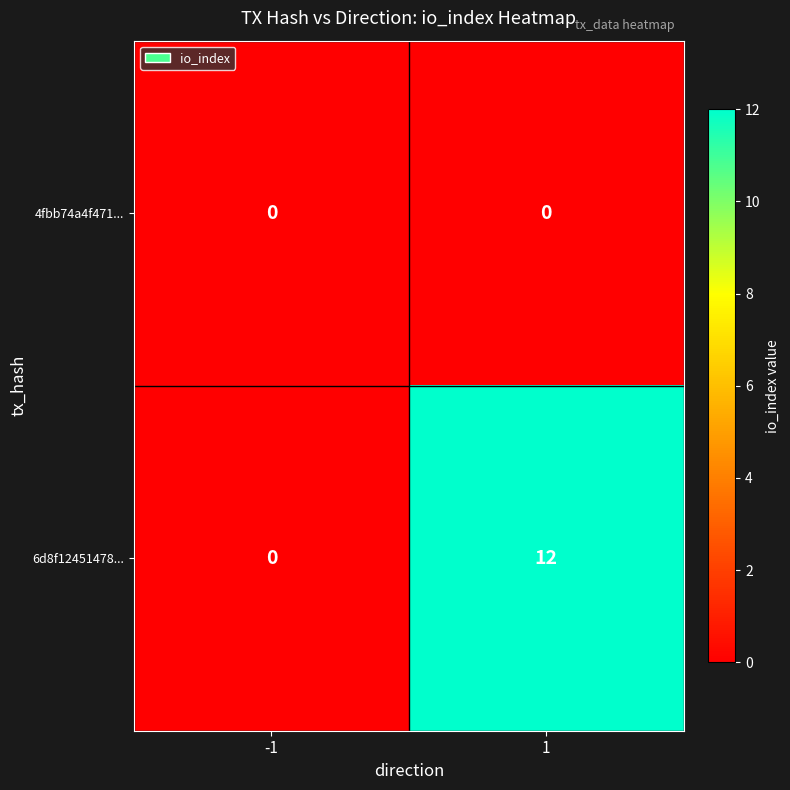

At how many categories does at least one series exceed 5?

1